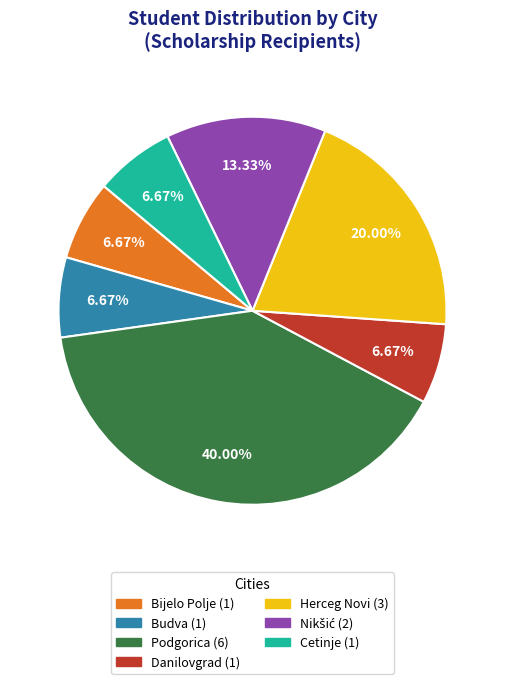

Is it true that Cetinje is 18% of the pie?

False